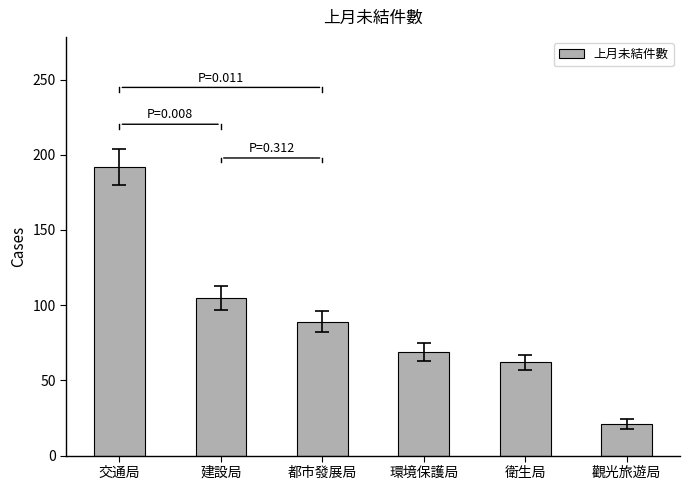

What is the sum of all values?

538